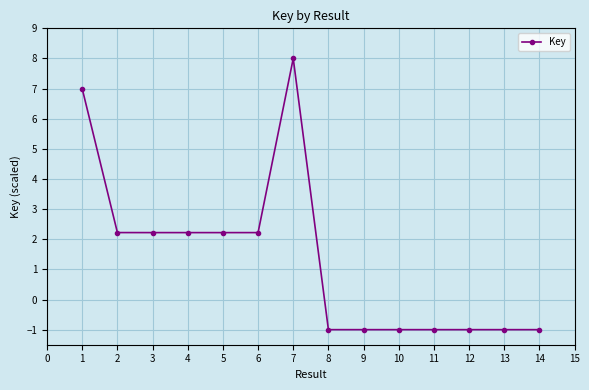

Count the number of data series in this chart.

1